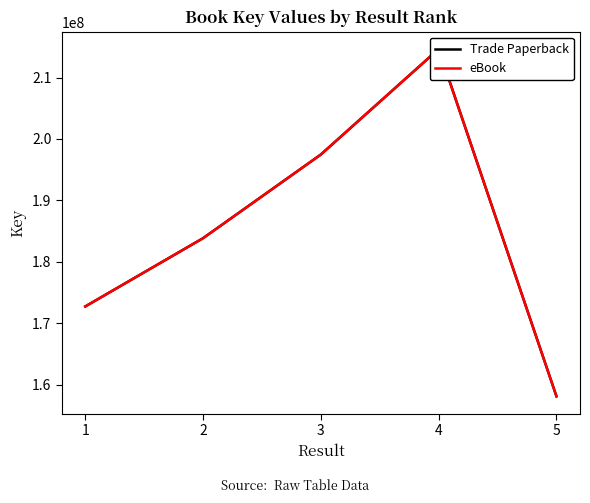

Which series has the largest total across all categories?

Trade Paperback